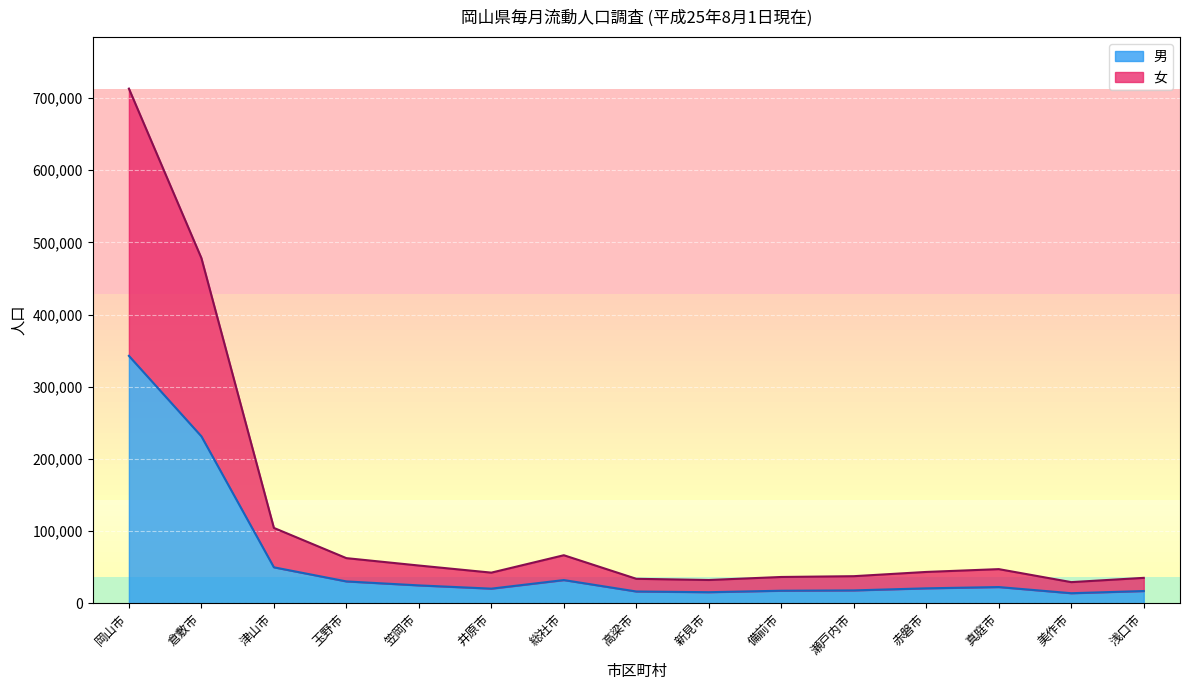

Where is the first local maximum for 女?

総社市